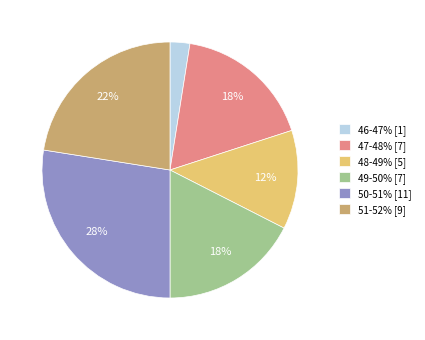

To the nearest percent, what percentage of the pie is 51-52% [9]?

23%